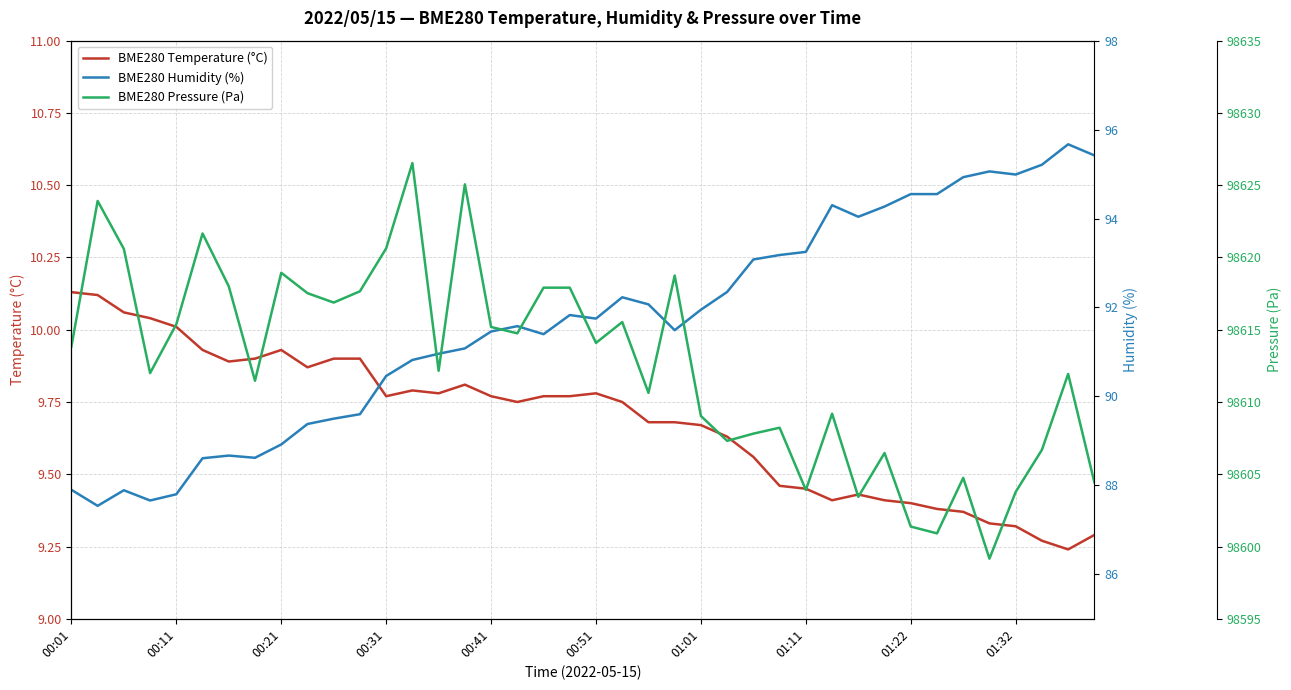

At which label does BME280 Temperature (°C) reach its peak?

00:01